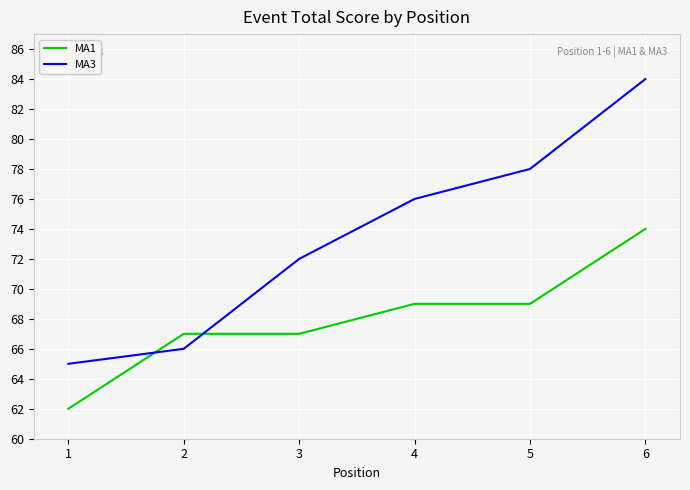

The MA1 series shows 15 at 6. True or false?

False